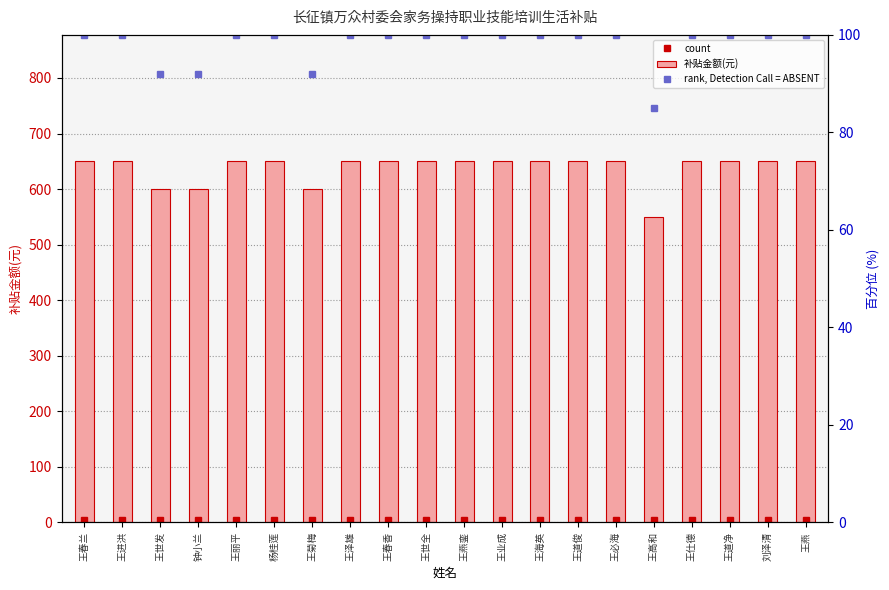

Between 王泽雄 and 王燕銮, which series saw the biggest shift?

count